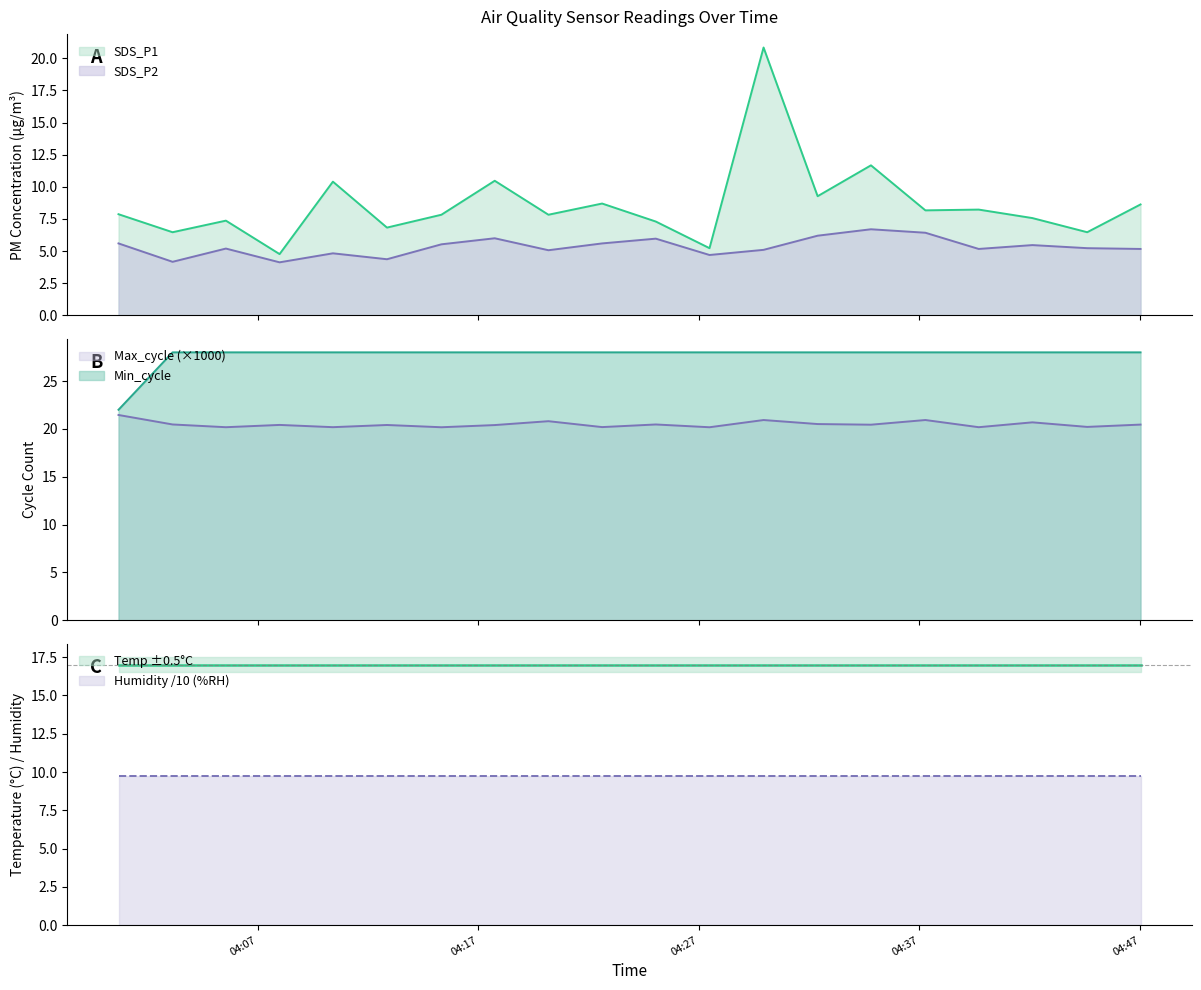

At which category is the sum across all series the highest?

2023/05/23 04:29:56